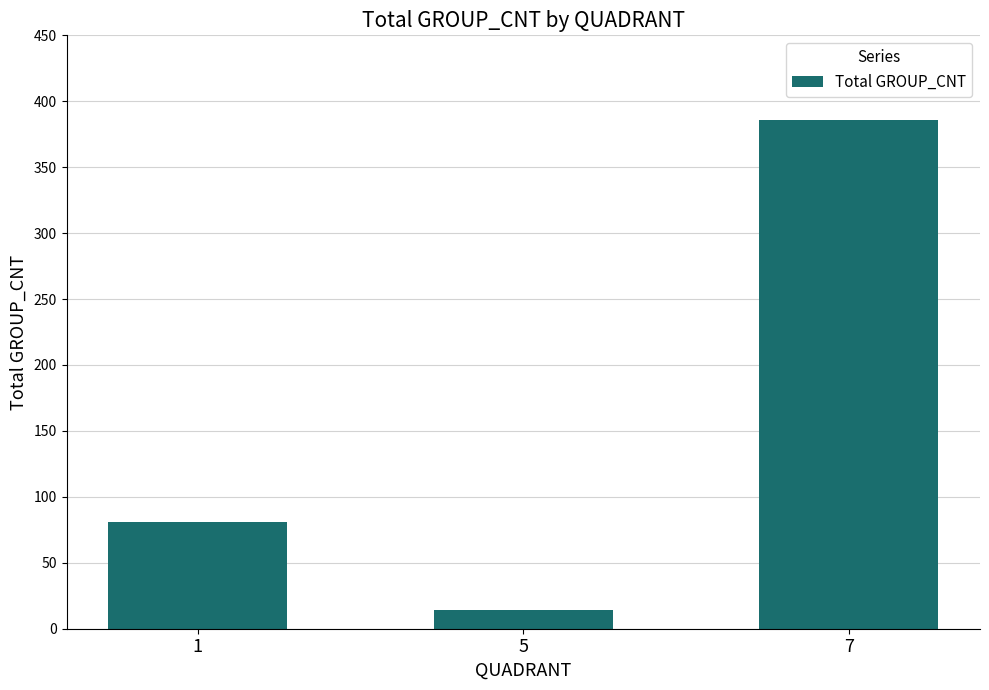

What is the value of the 3rd bar from the left?

386